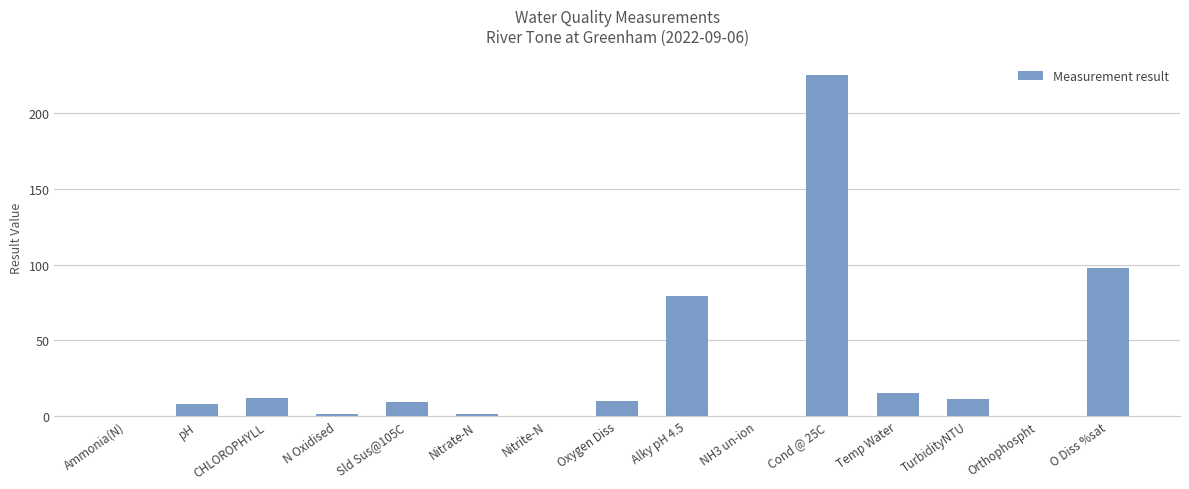

How many data points does each series have?

15